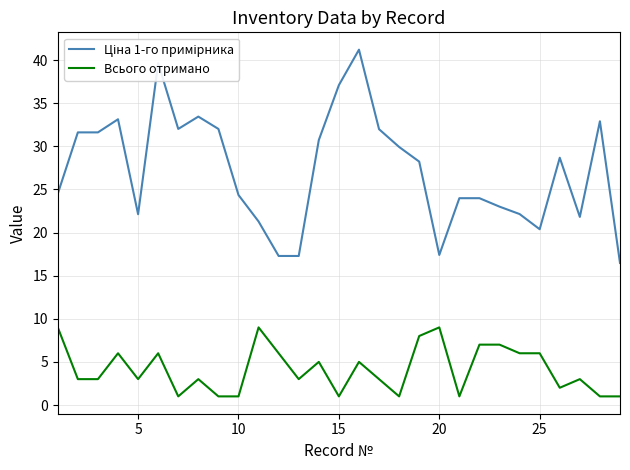

What is the lowest value of the Всього отримано series?

1.0